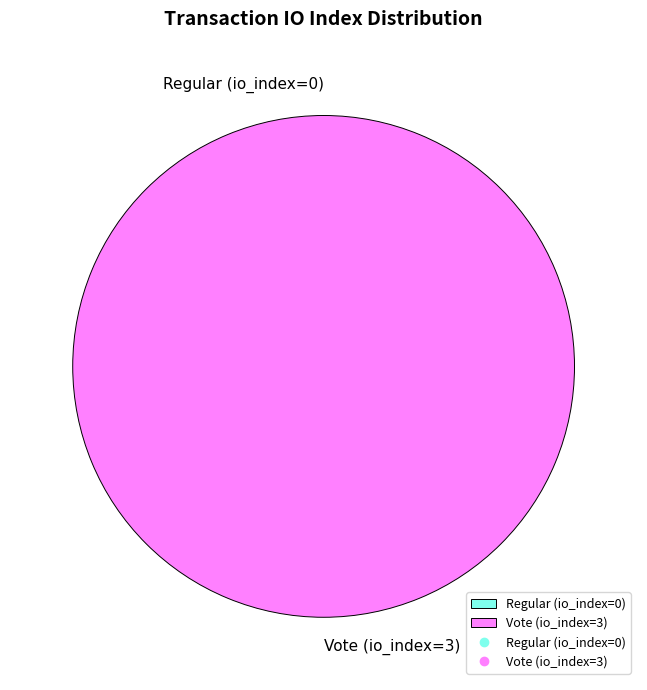

Which category has the biggest portion of the pie?

Vote (io_index=3)